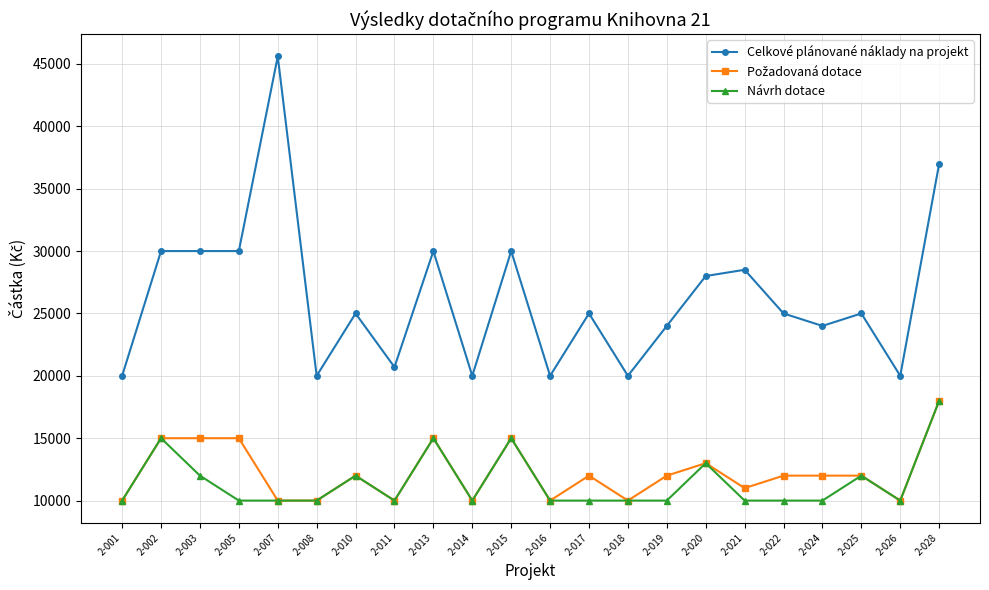

What is the total value across all series at 2-019?

46000